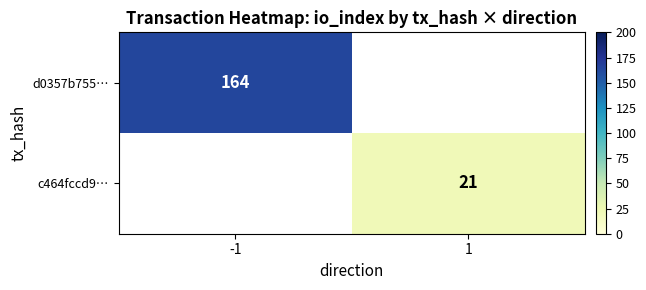

True or false: d0357b755… has a value of 215 at -1.

False